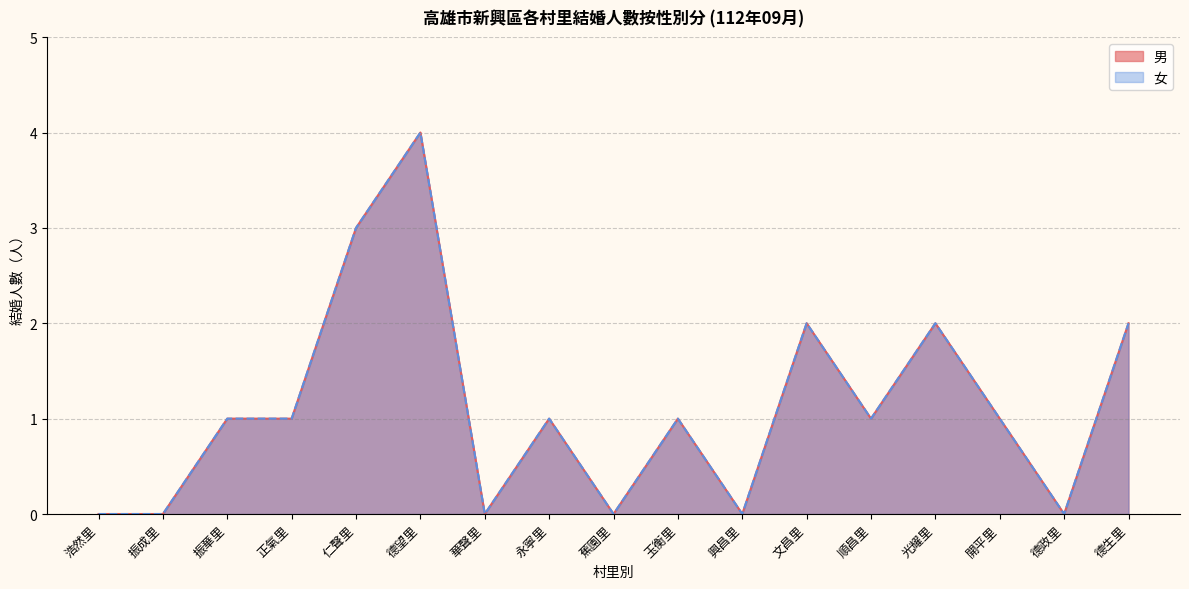

Reading left to right, transcribe all the data shown in this chart.

男: 0	0	1	1	3	4	0	1	0	1	0	2	1	2	1	0	2
女: 0	0	1	1	3	4	0	1	0	1	0	2	1	2	1	0	2